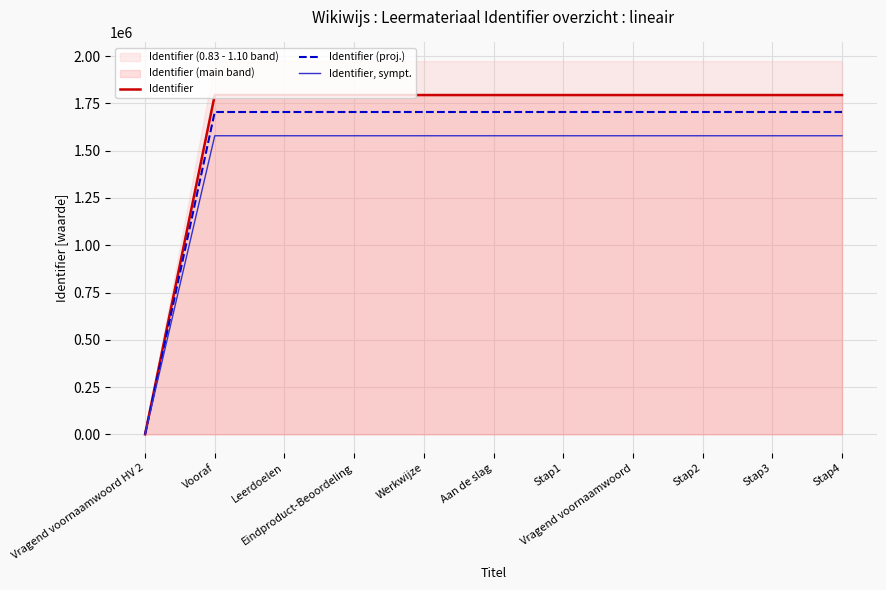

At which label does Identifier (proj.) reach its minimum?

Vragend voornaamwoord HV 2